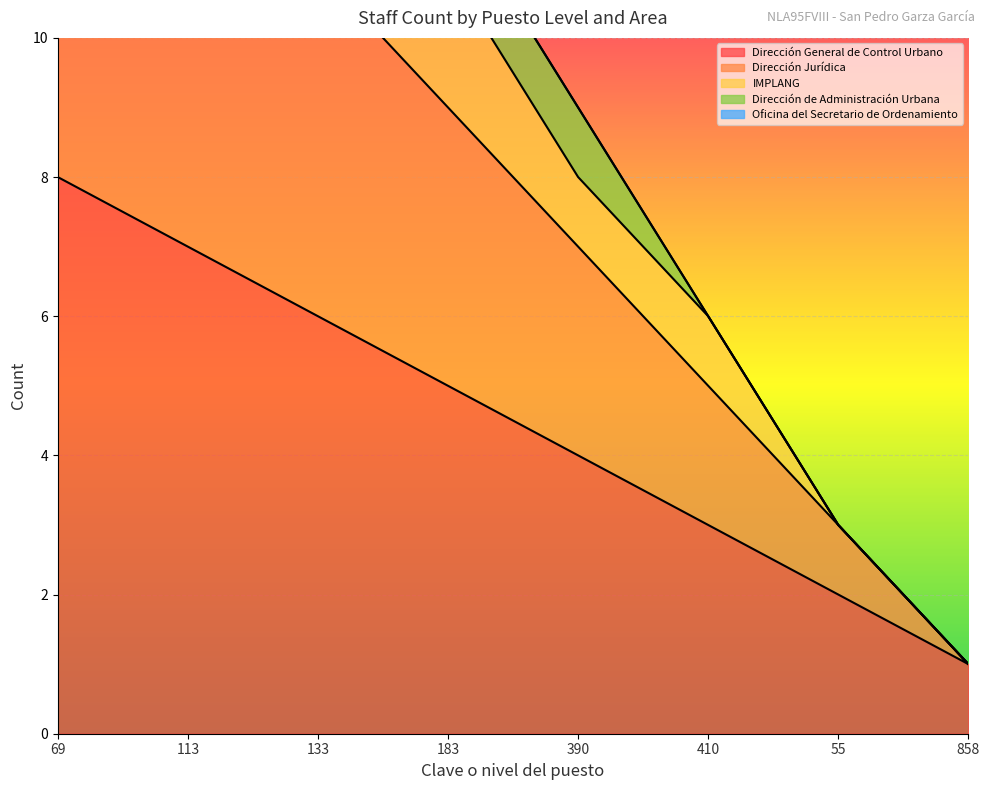

At which category is the sum across all series the highest?

69